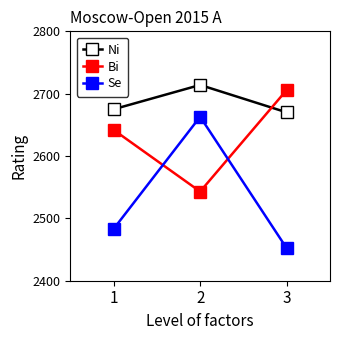

What are all the series names shown in the legend?

Ni, Bi, Se